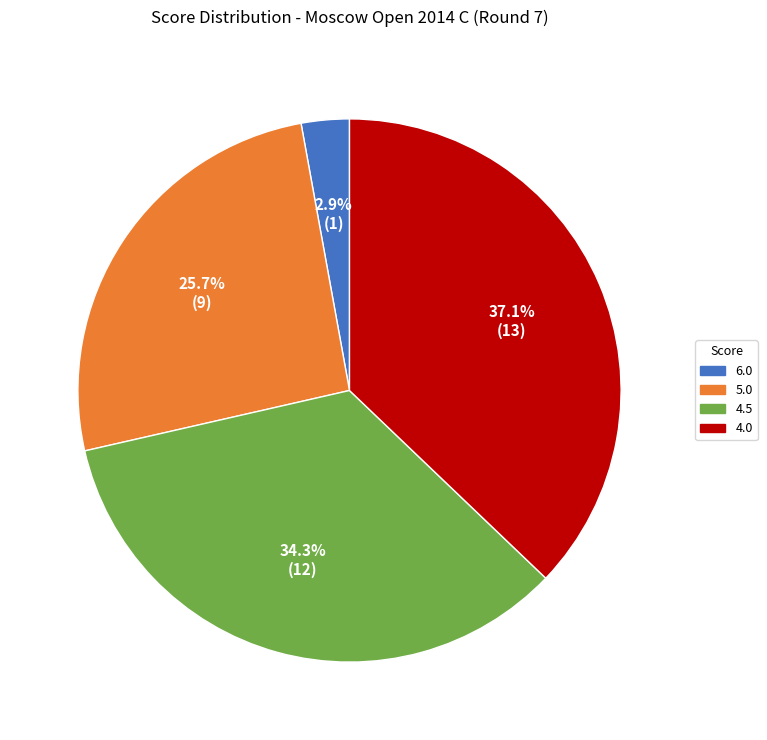

Is there a majority slice in this chart?

No